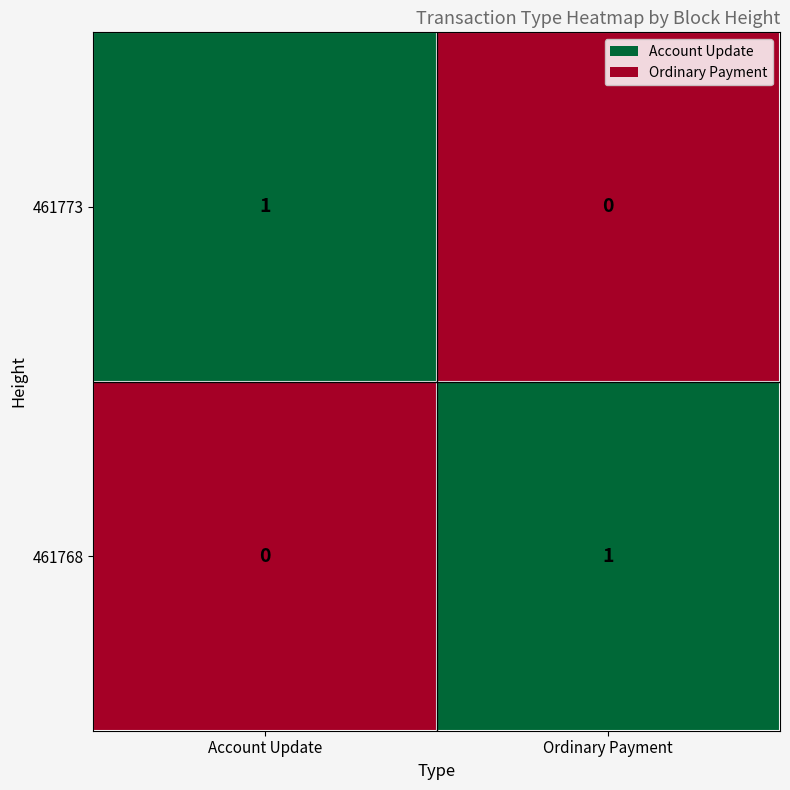

Reading left to right, list all the values displayed in this chart.

461773: 1	0
461768: 0	1